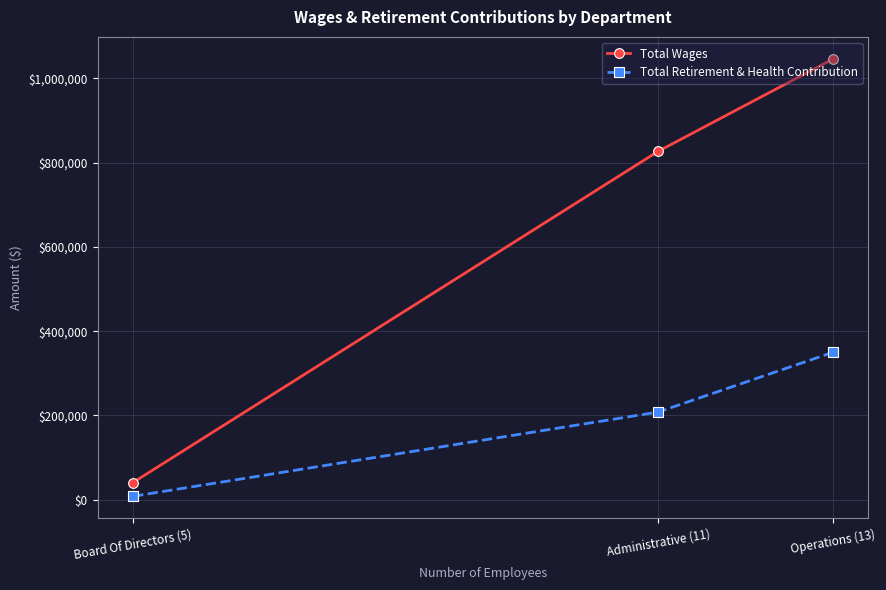

Count the Total Wages values in the range 40320 to 1046779.

3